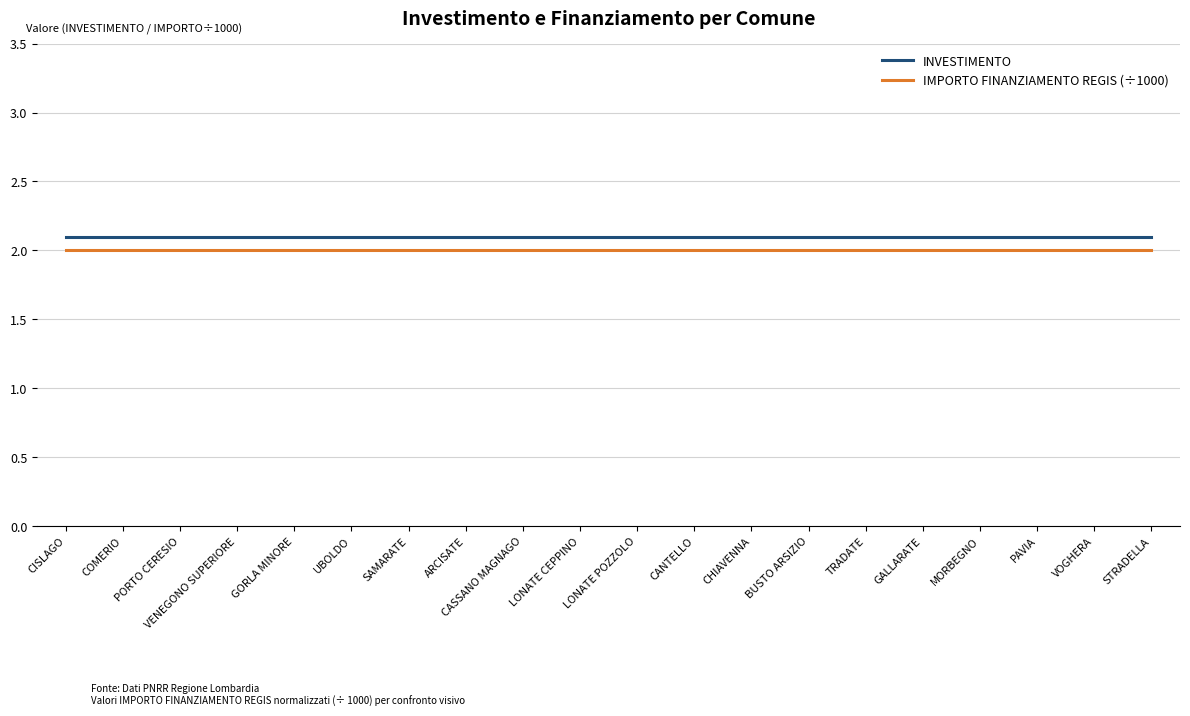

What are all the series names shown in the legend?

INVESTIMENTO, IMPORTO FINANZIAMENTO REGIS (÷1000)